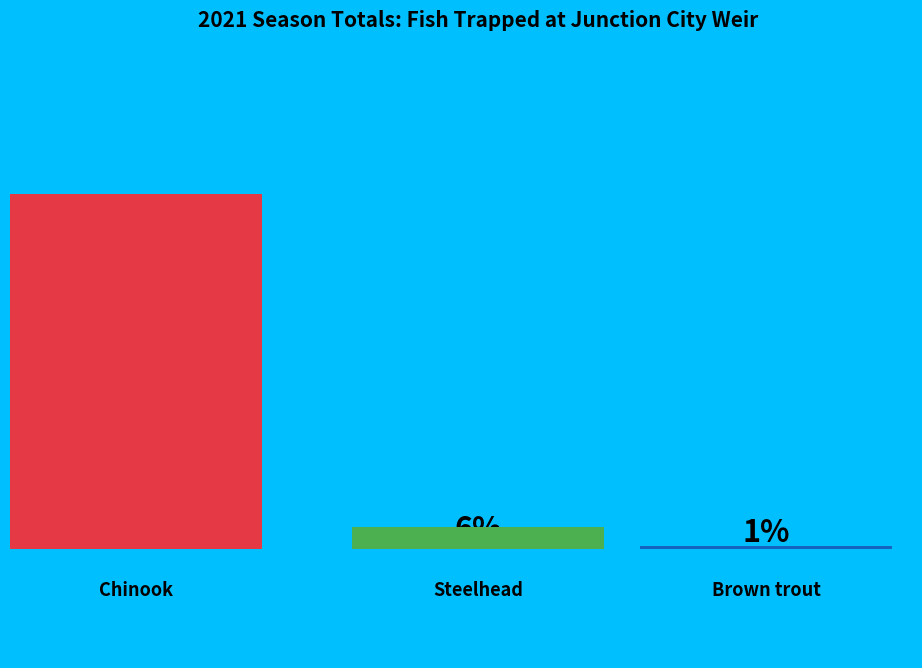

Which category has the smallest portion of the pie?

Brown trout